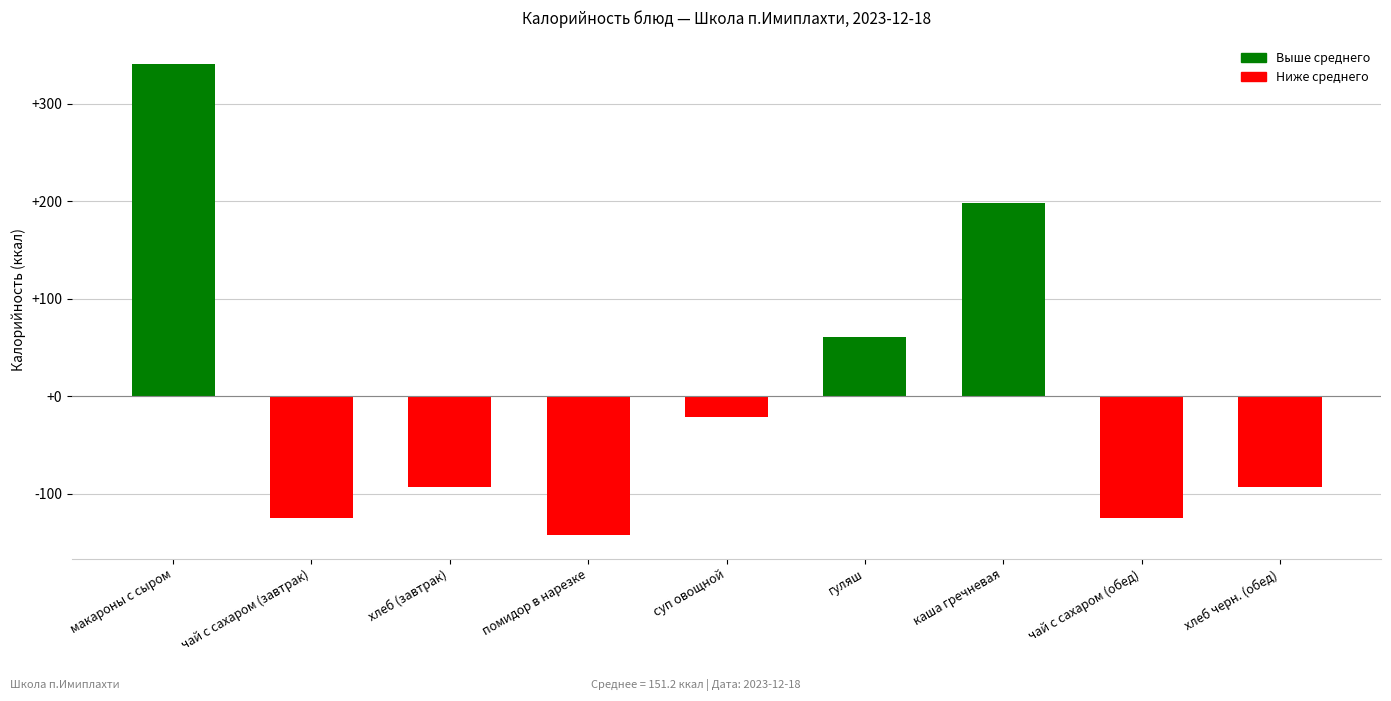

What is the difference between the second highest and minimum values?

340.6